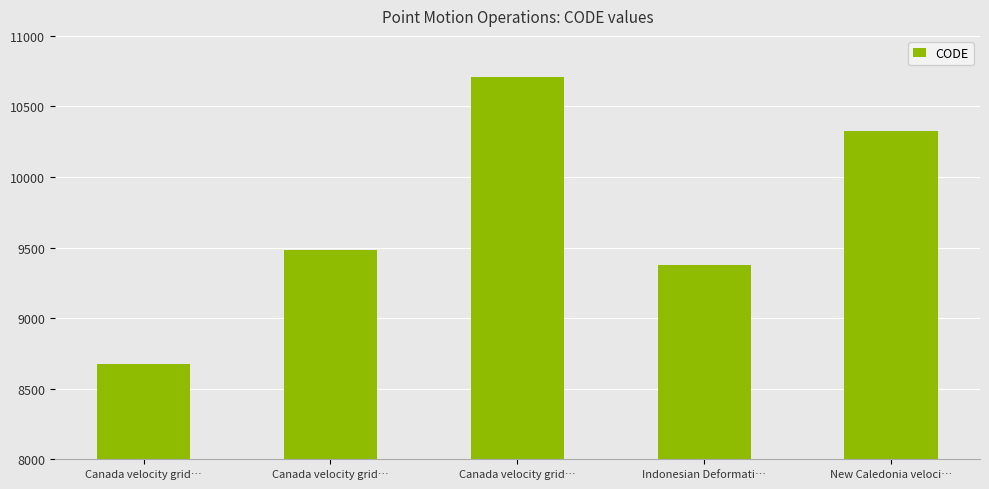

What is the greatest value displayed?

10707